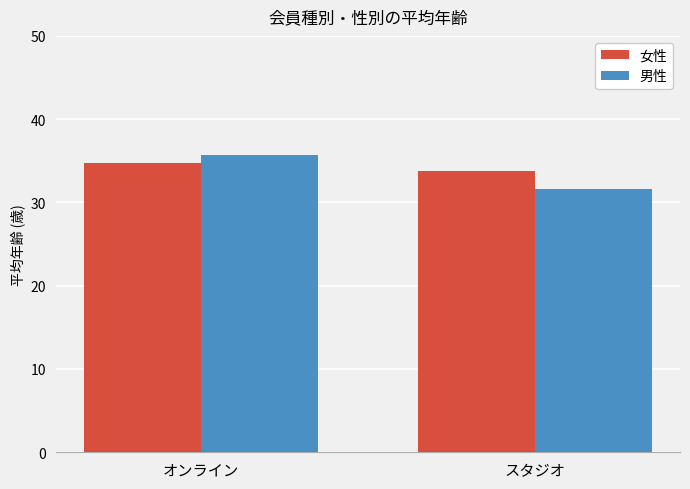

What are all the series names shown in the legend?

女性, 男性